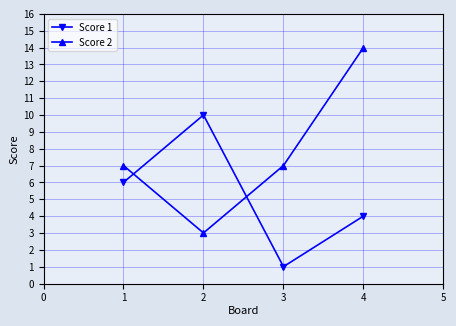

At which category does the chart reach its peak across all series?

4